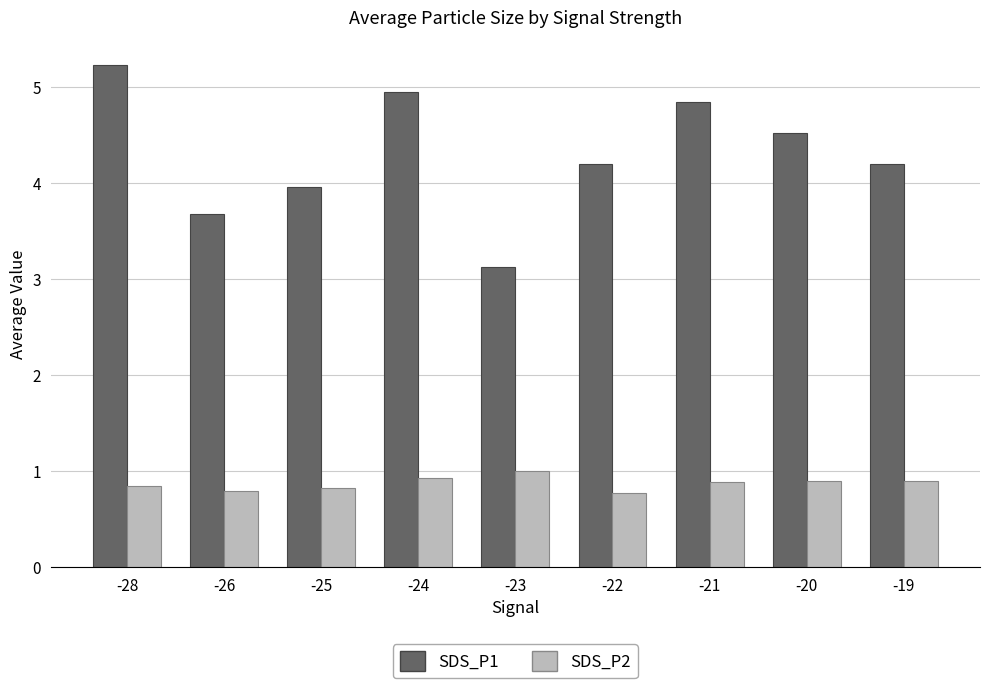

List the series in order of their overall mean, highest first.

SDS_P1, SDS_P2